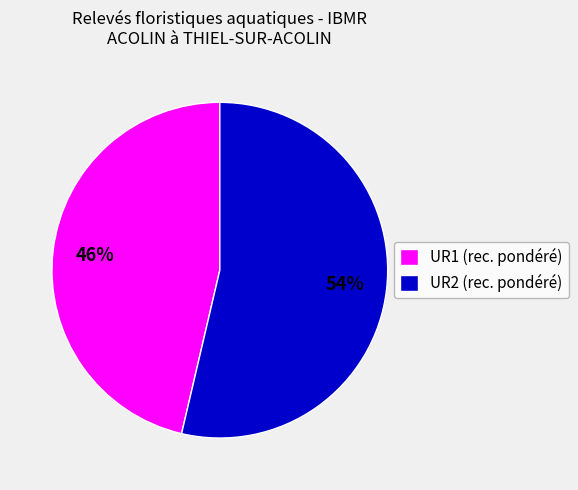

Do UR2 (rec. pondéré) and UR1 (rec. pondéré) together represent more than half of the pie?

Yes